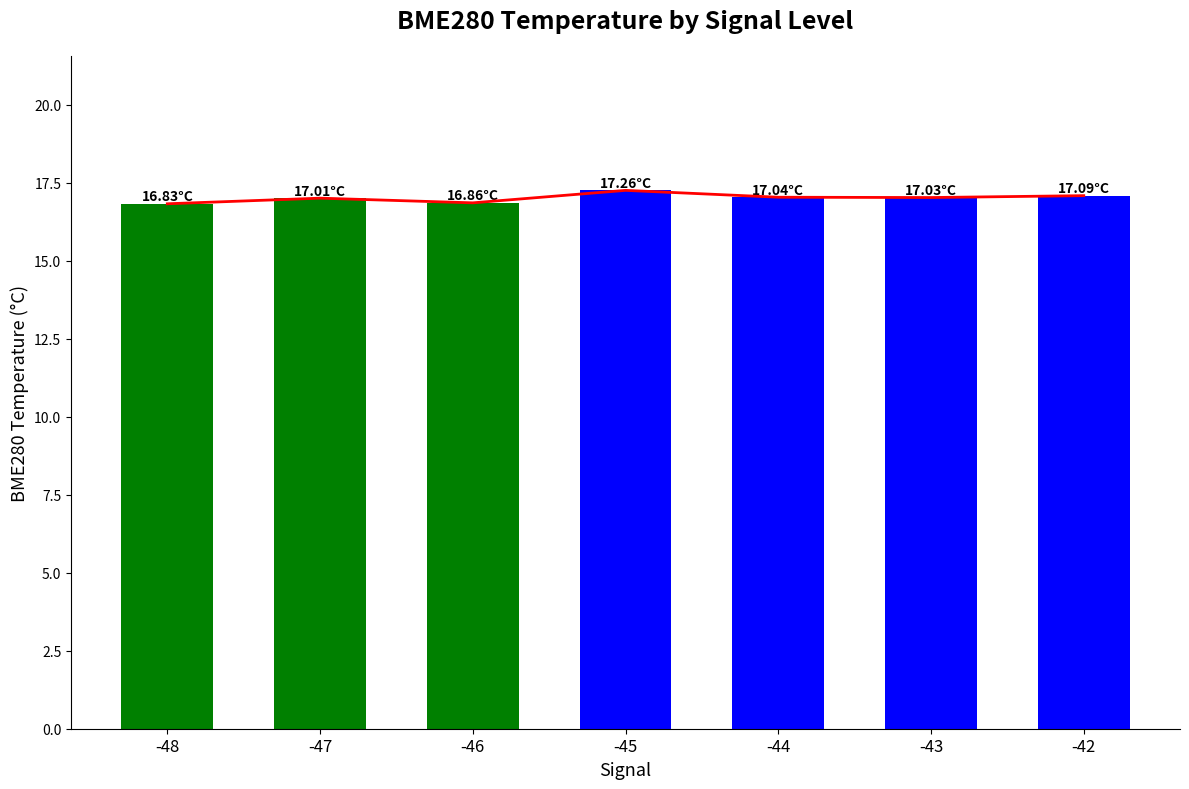

What is the value of the 3rd bar from the left?

16.9